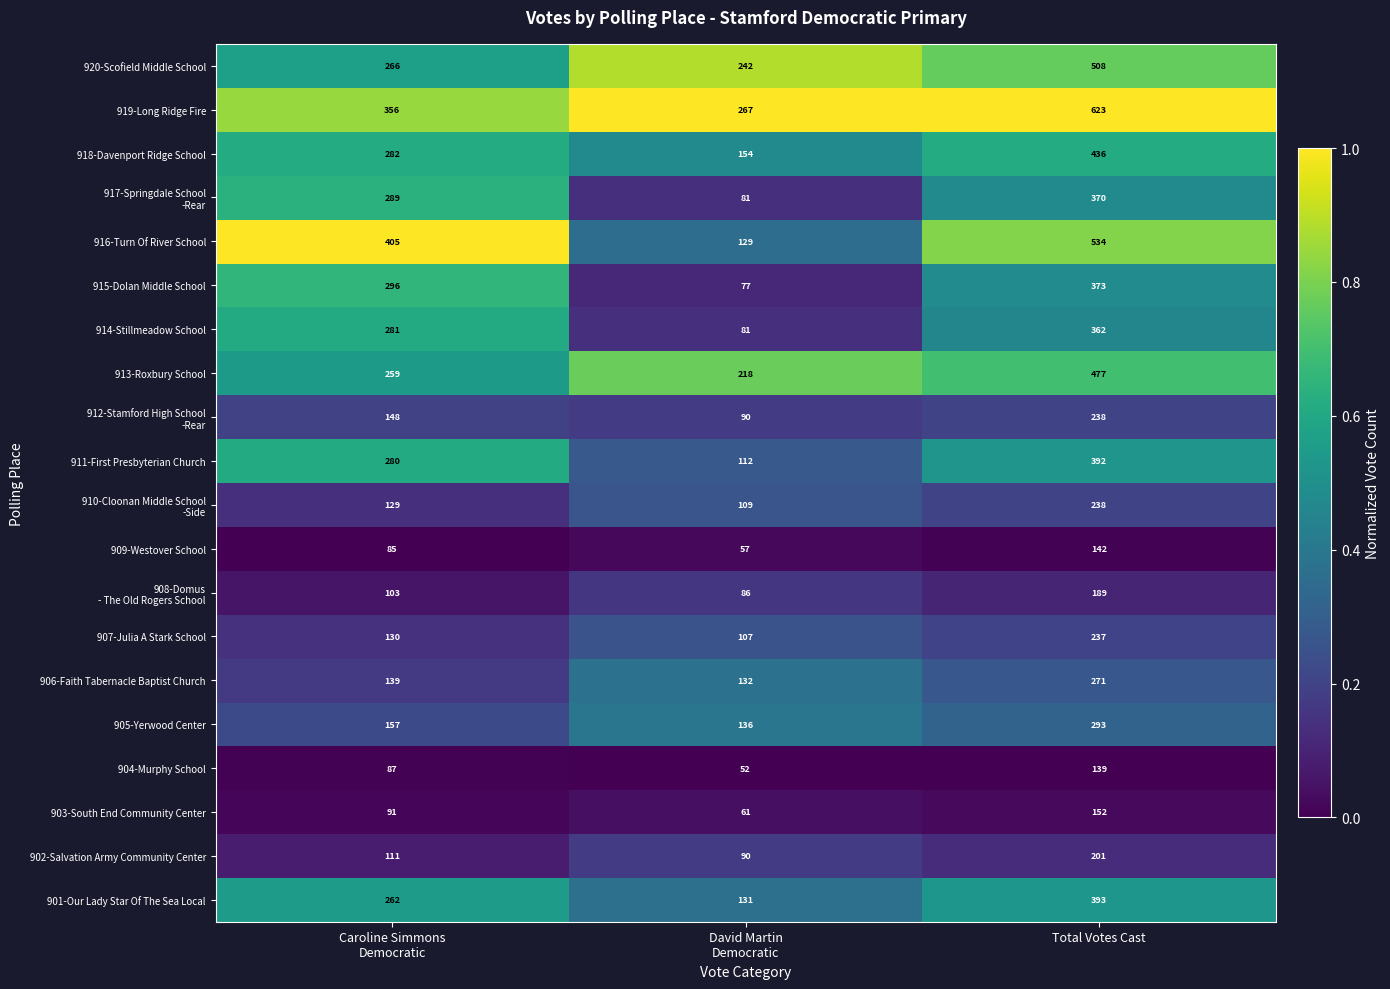

What is the difference between the maximum and second lowest values in the 913-Roxbury School series?

218